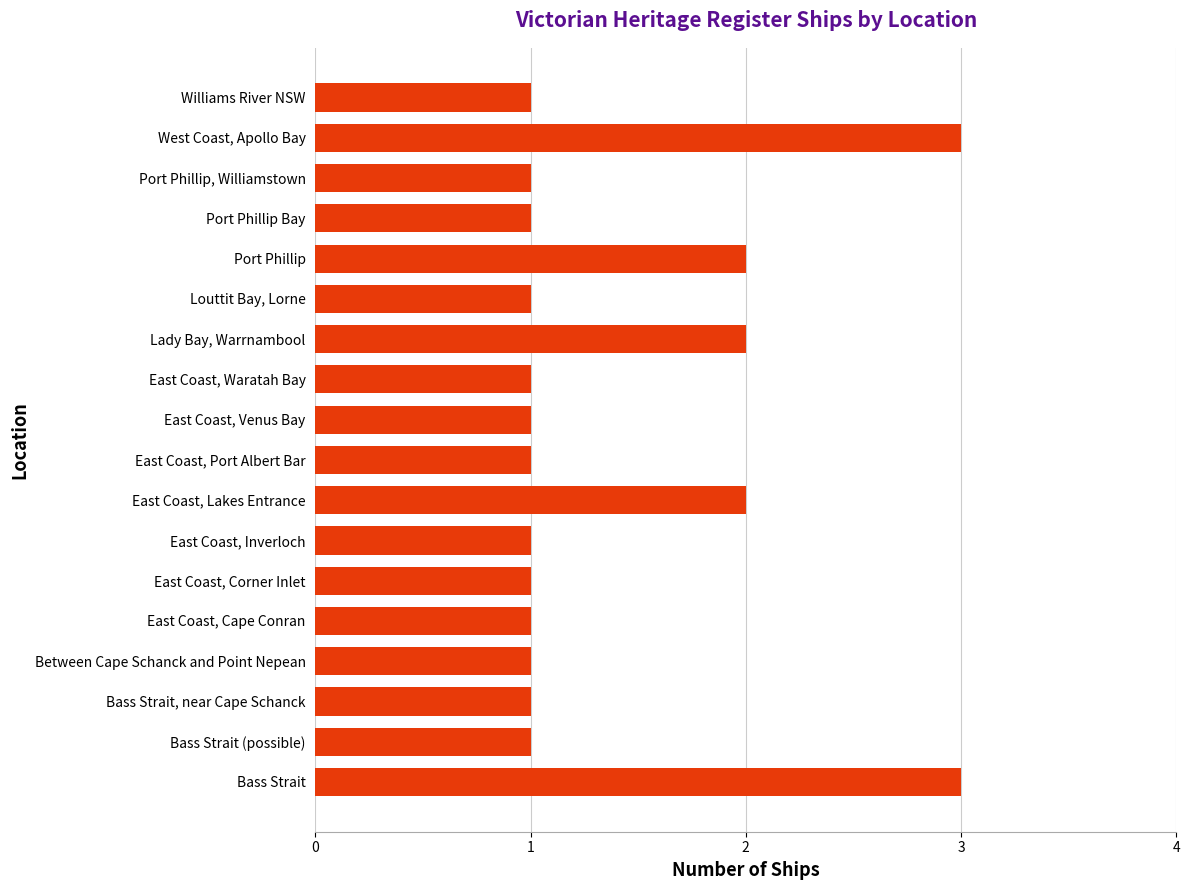

What is the sum of all values?

25